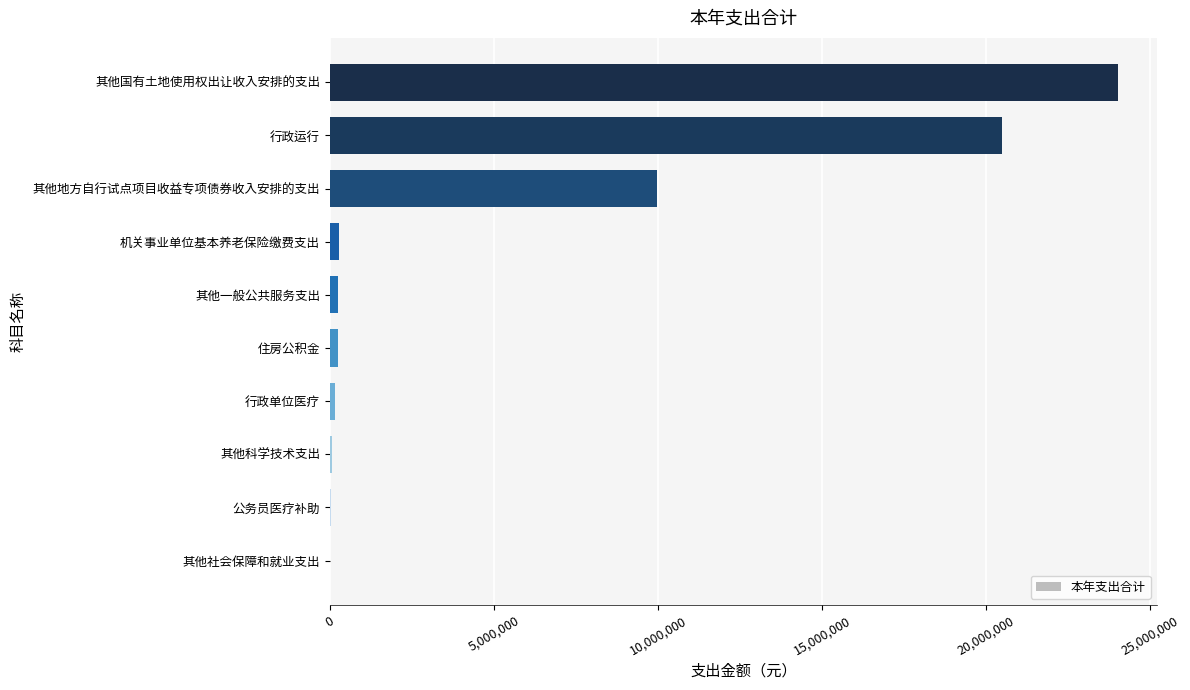

Is it true that the value at 行政运行 is 20470234.4?

True